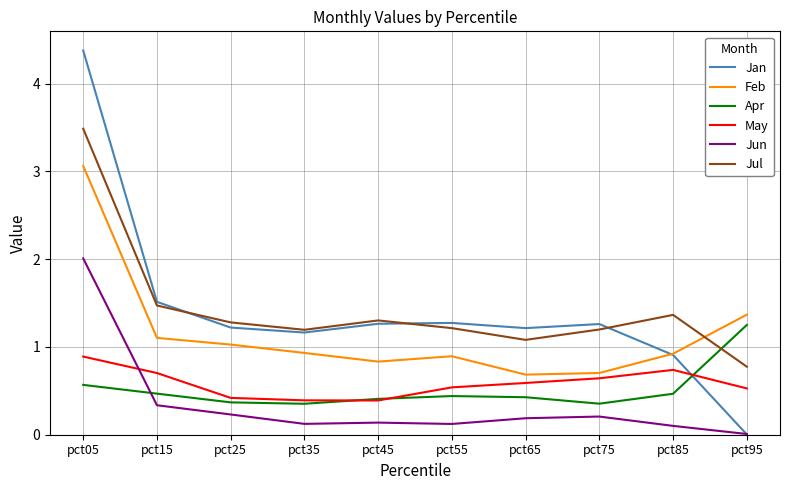

Which category has the highest value across all series?

pct05